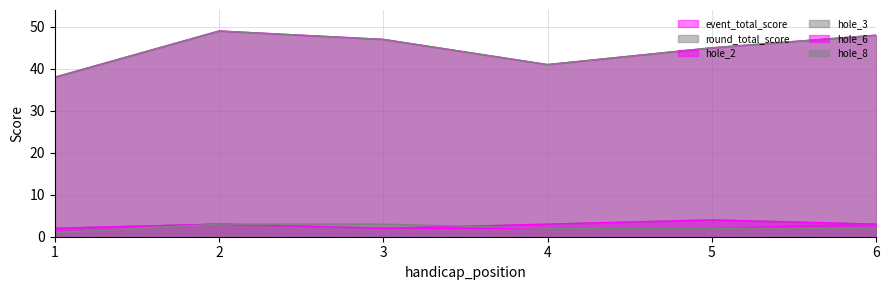

Reading right to left, transcribe all the data shown in this chart.

event_total_score: 6=48	5=45	4=41	3=47	2=49	1=38
round_total_score: 6=48	5=45	4=41	3=47	2=49	1=38
hole_2: 6=3	5=2	4=2	3=2	2=3	1=2
hole_3: 6=3	5=4	4=3	3=2	2=3	1=2
hole_6: 6=3	5=4	4=3	3=2	2=3	1=2
hole_8: 6=2	5=2	4=2	3=3	2=3	1=1